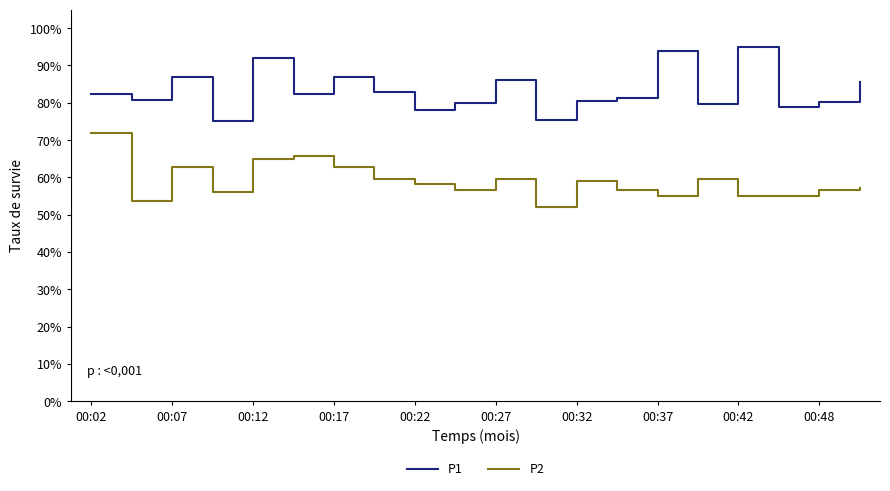

Does the chart display data point markers on the line(s)?

No